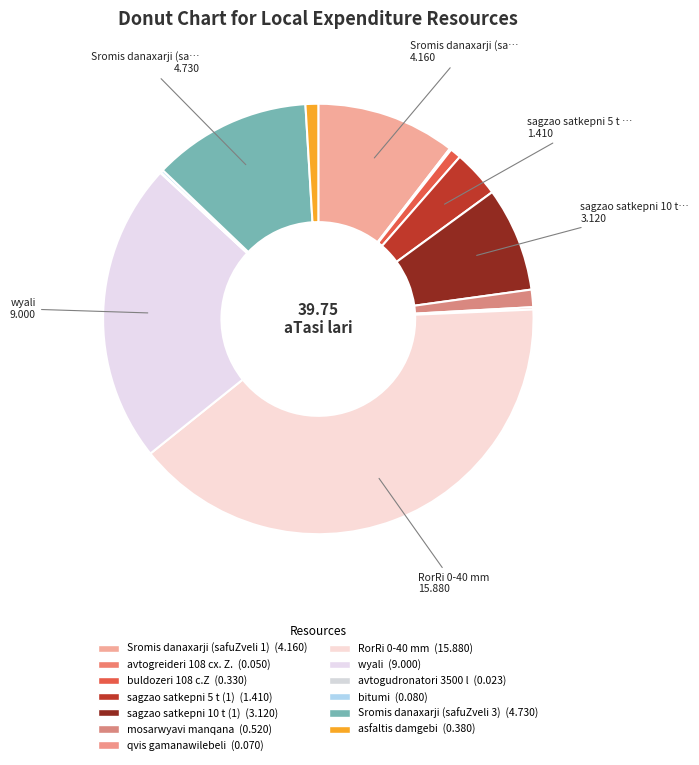

Rank the categories by value from highest to lowest.

RorRi 0-40 mm, wyali, Sromis danaxarji (safuZveli 3), Sromis danaxarji (safuZveli 1), sagzao satkepni 10 t (1), sagzao satkepni 5 t (1), mosarwyavi manqana, asfaltis damgebi, buldozeri 108 c.Z, bitumi, qvis gamanawilebeli, avtogreideri 108 cx. Z., avtogudronatori 3500 l